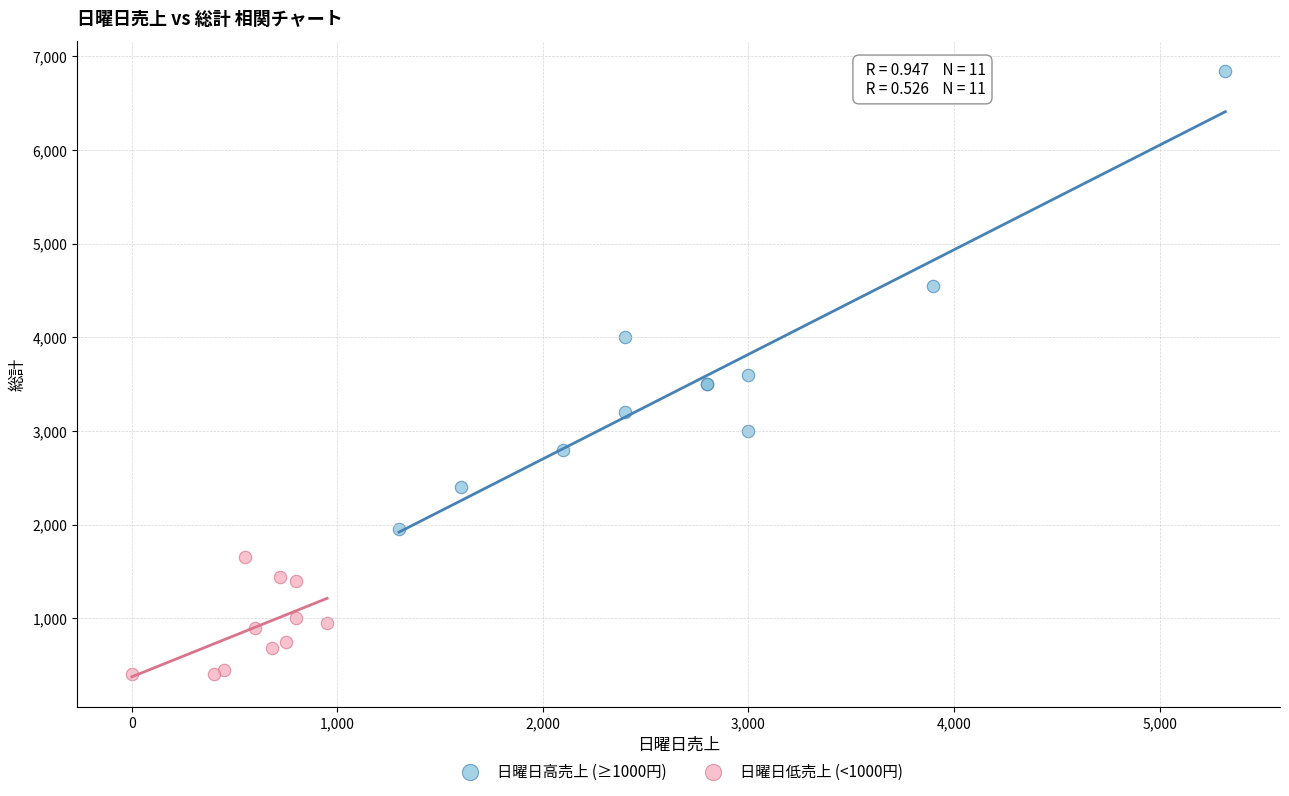

Which series has the largest Y range (max minus min)?

日曜日高売上 (≥1000円)